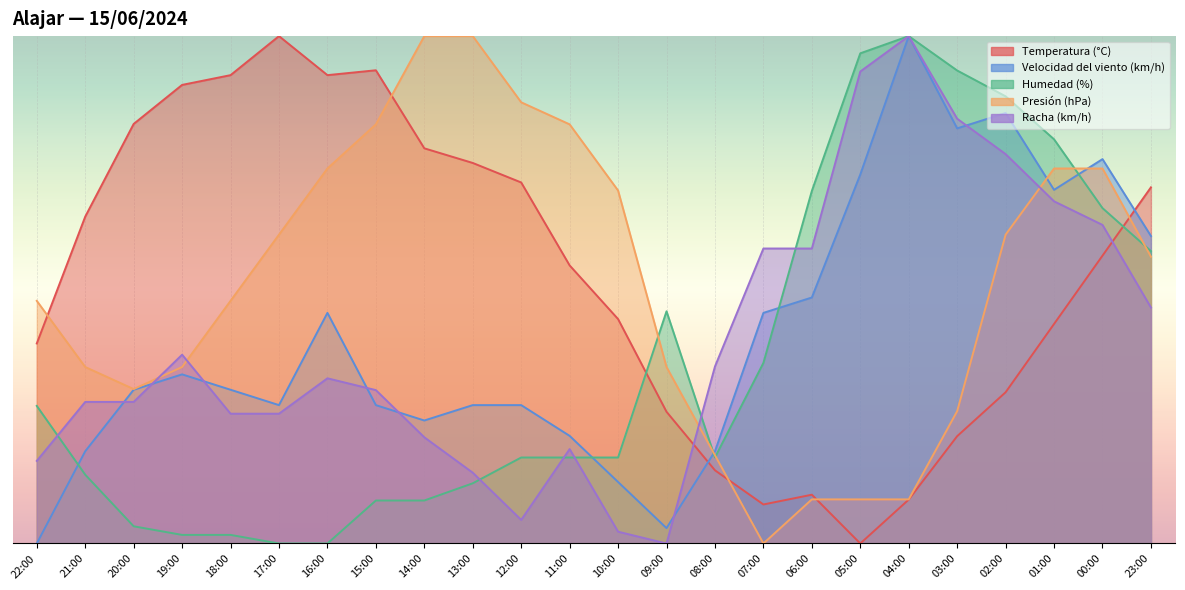

Where do Temperatura (°C) and Velocidad del viento (km/h) first cross each other?

09:00 and 08:00